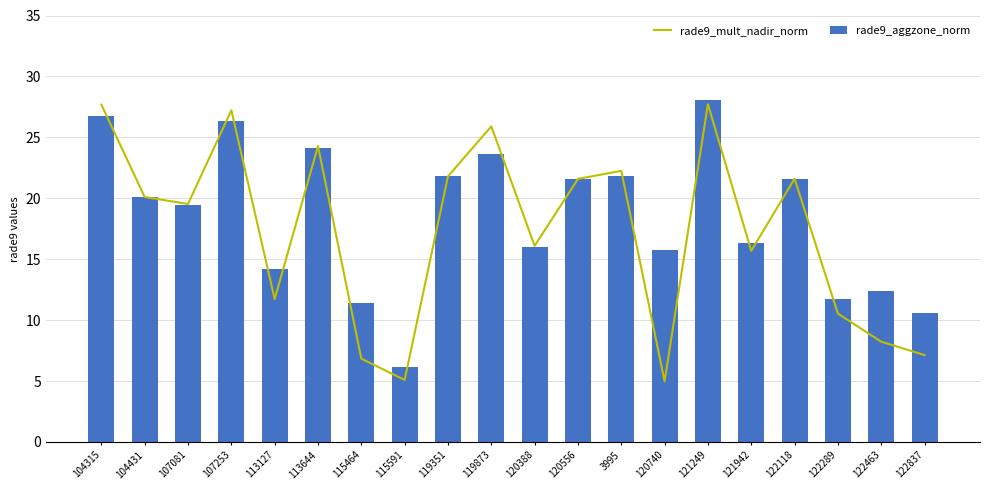

What is the label of the 2nd bar from the left?

104431